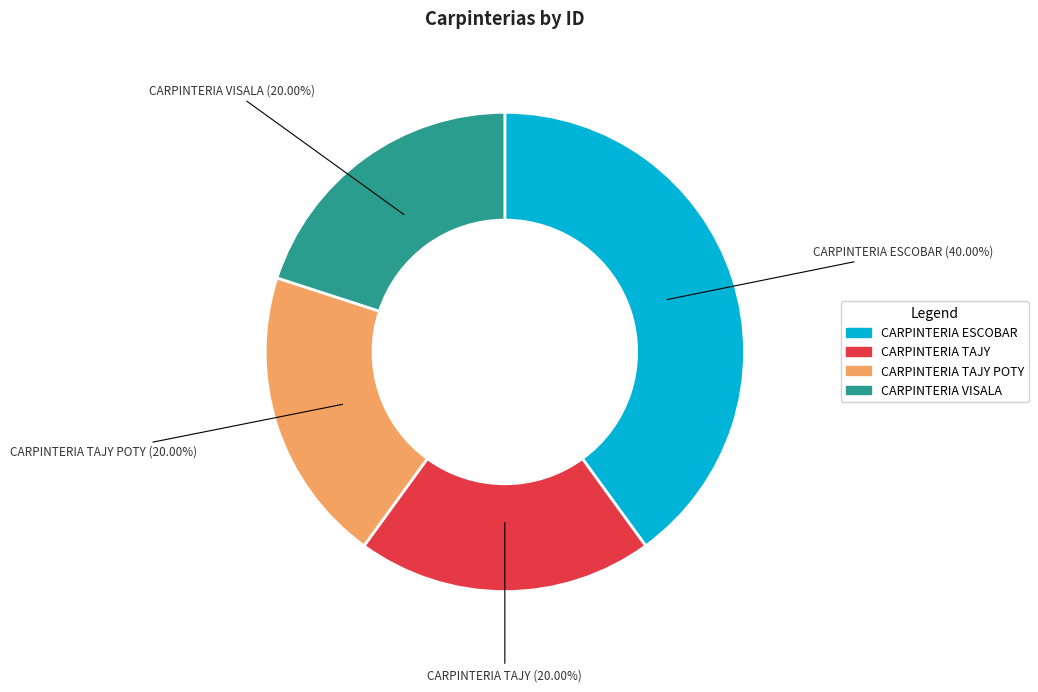

Does any single category account for the majority?

No